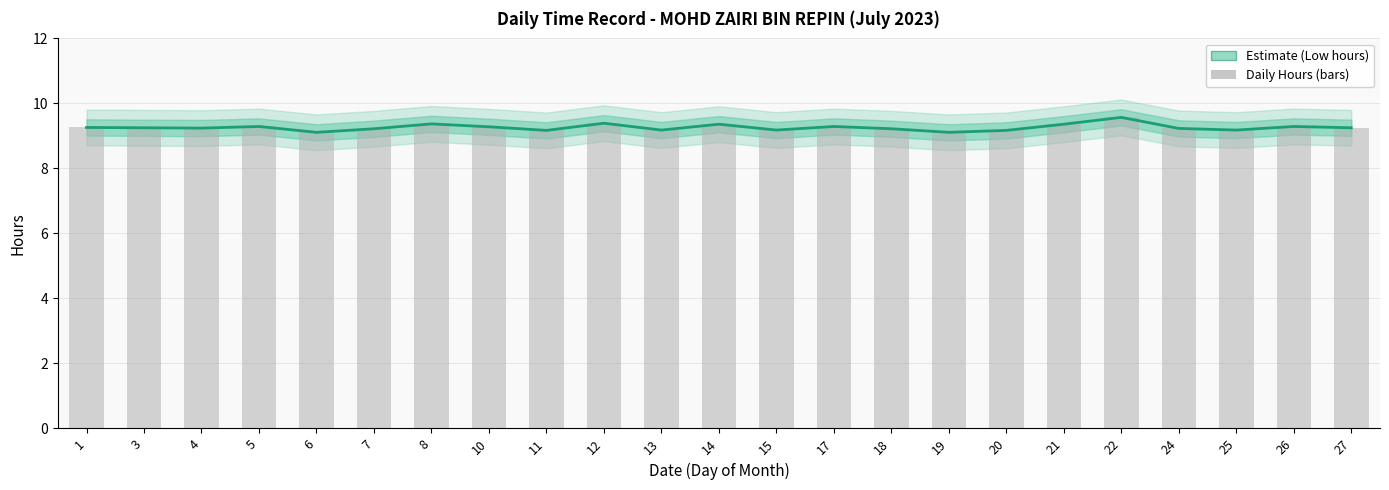

Which category has the highest value in the Low (hours worked) series?

22